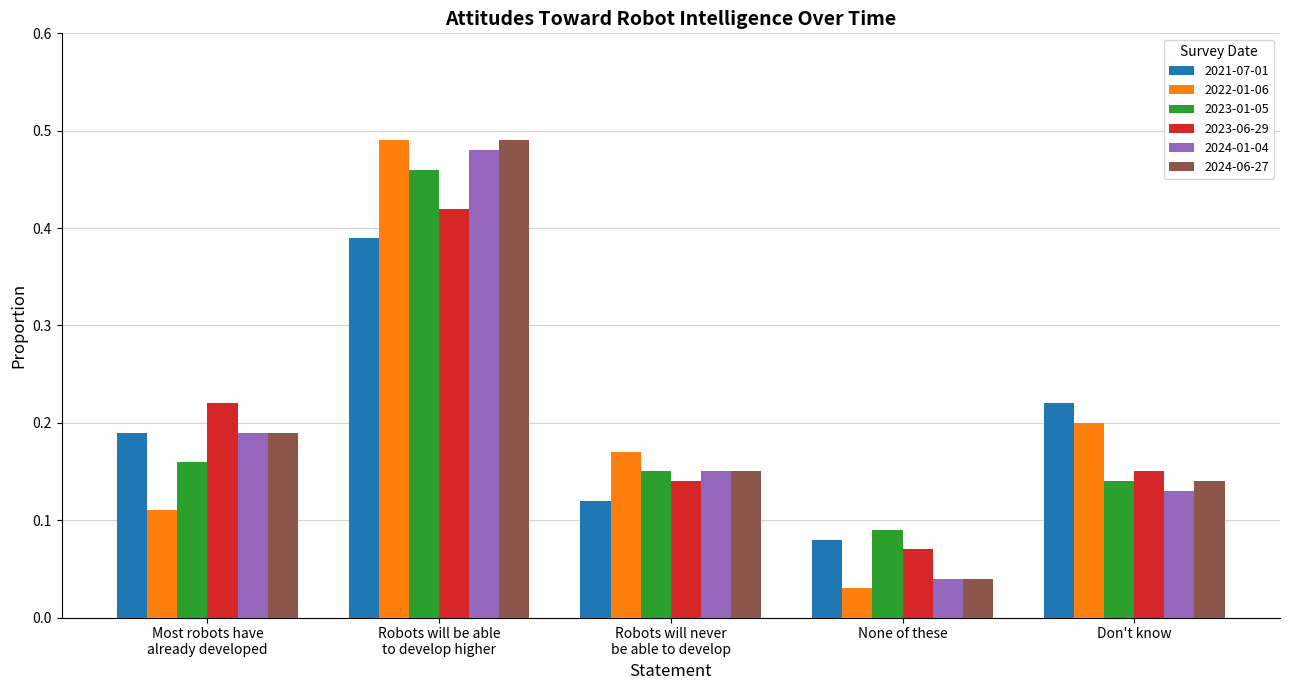

How many categories are shown in the chart?

5